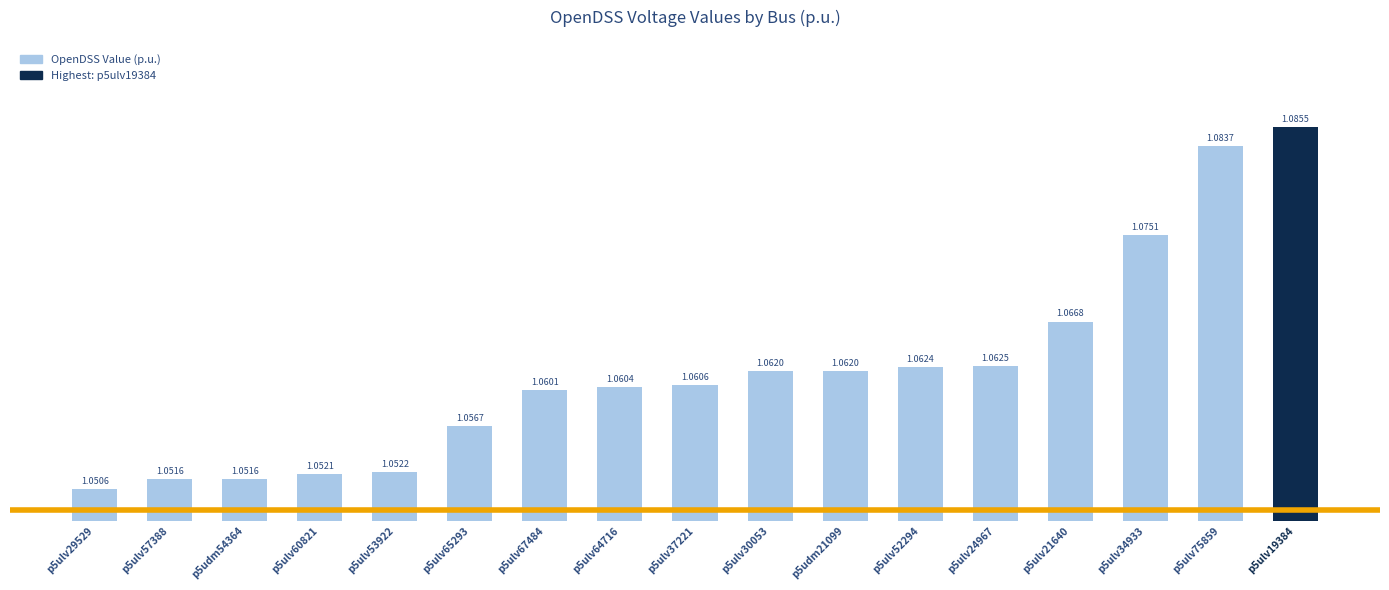

What is the ratio of the value at p5ulv67484 to the value at p5ulv21640?

1.0